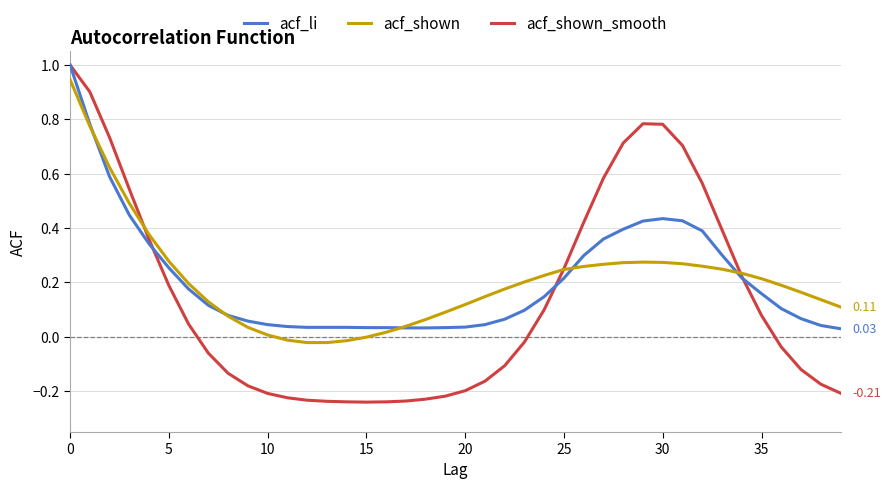

After their last crossing, which series has the higher values: acf_shown or acf_shown_smooth?

acf_shown_smooth